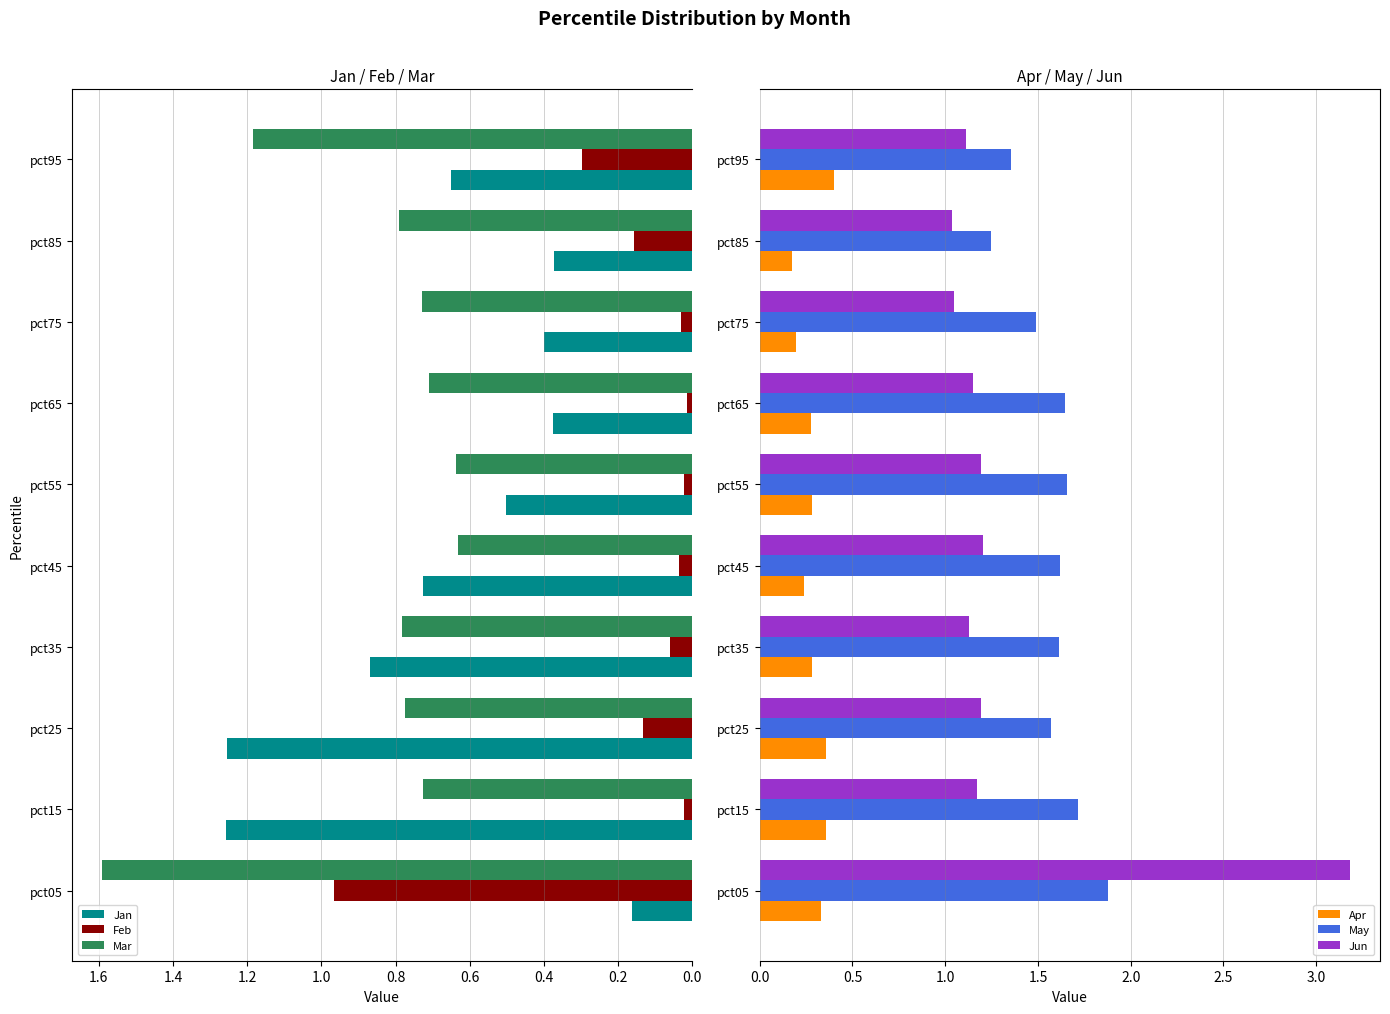

The May series shows 2.2 at 0.8. True or false?

False